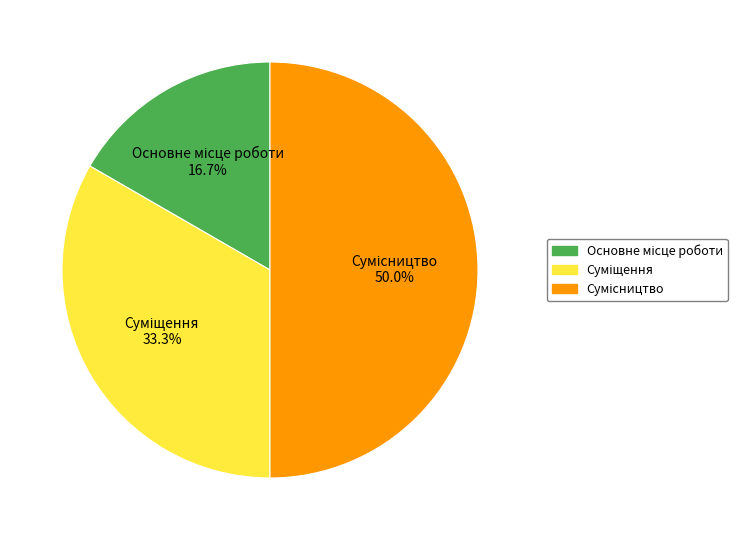

Which slice is the largest?

Сумісництво